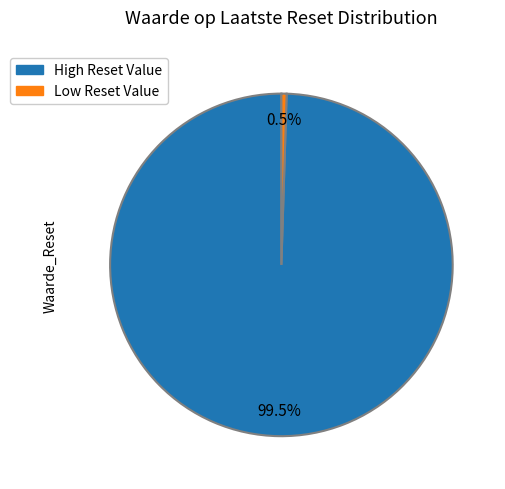

Is there any slice that represents more than half of the pie?

Yes